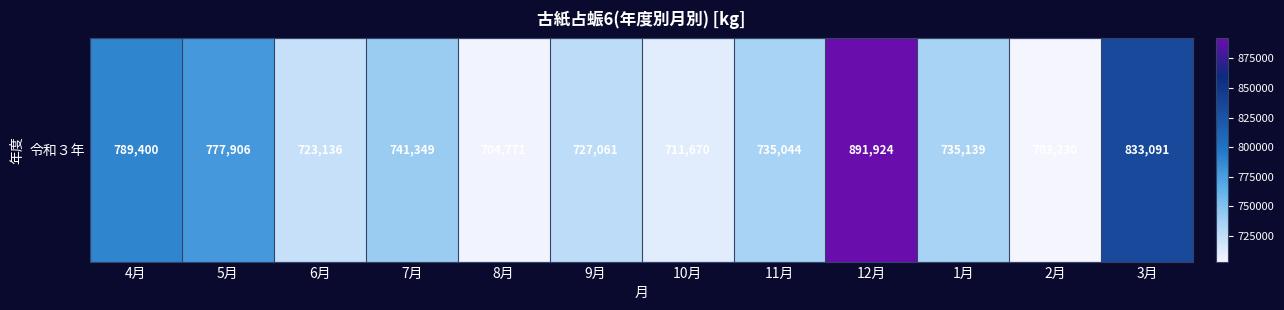

The value at 9月 is 727061. True or false?

True